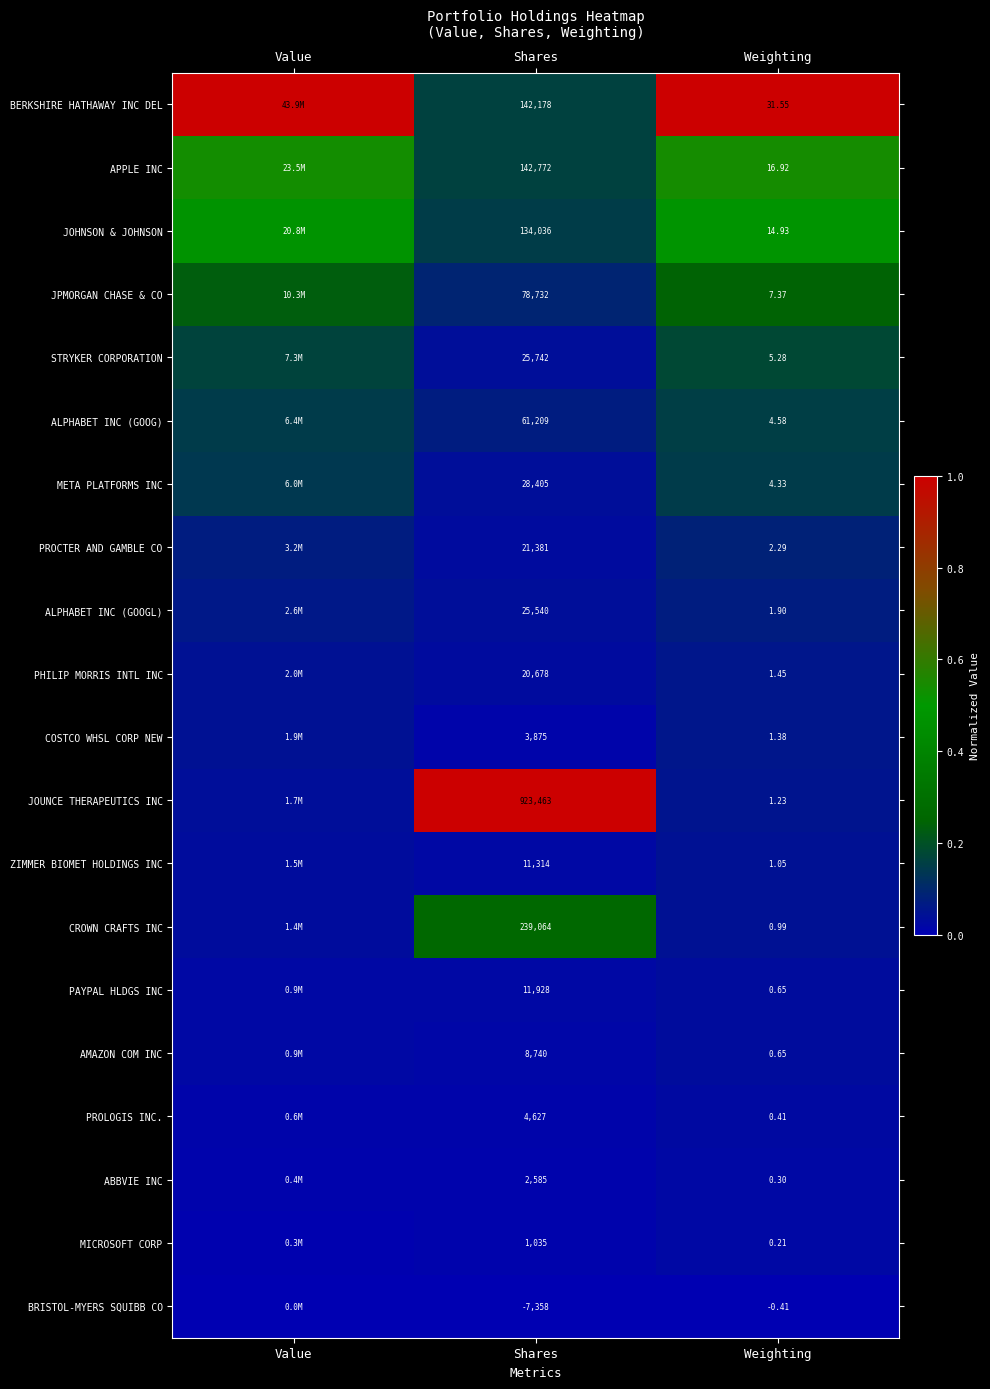

Is the value of CROWN CRAFTS INC at Shares greater than the value of ALPHABET INC (GOOGL) at Shares?

Yes